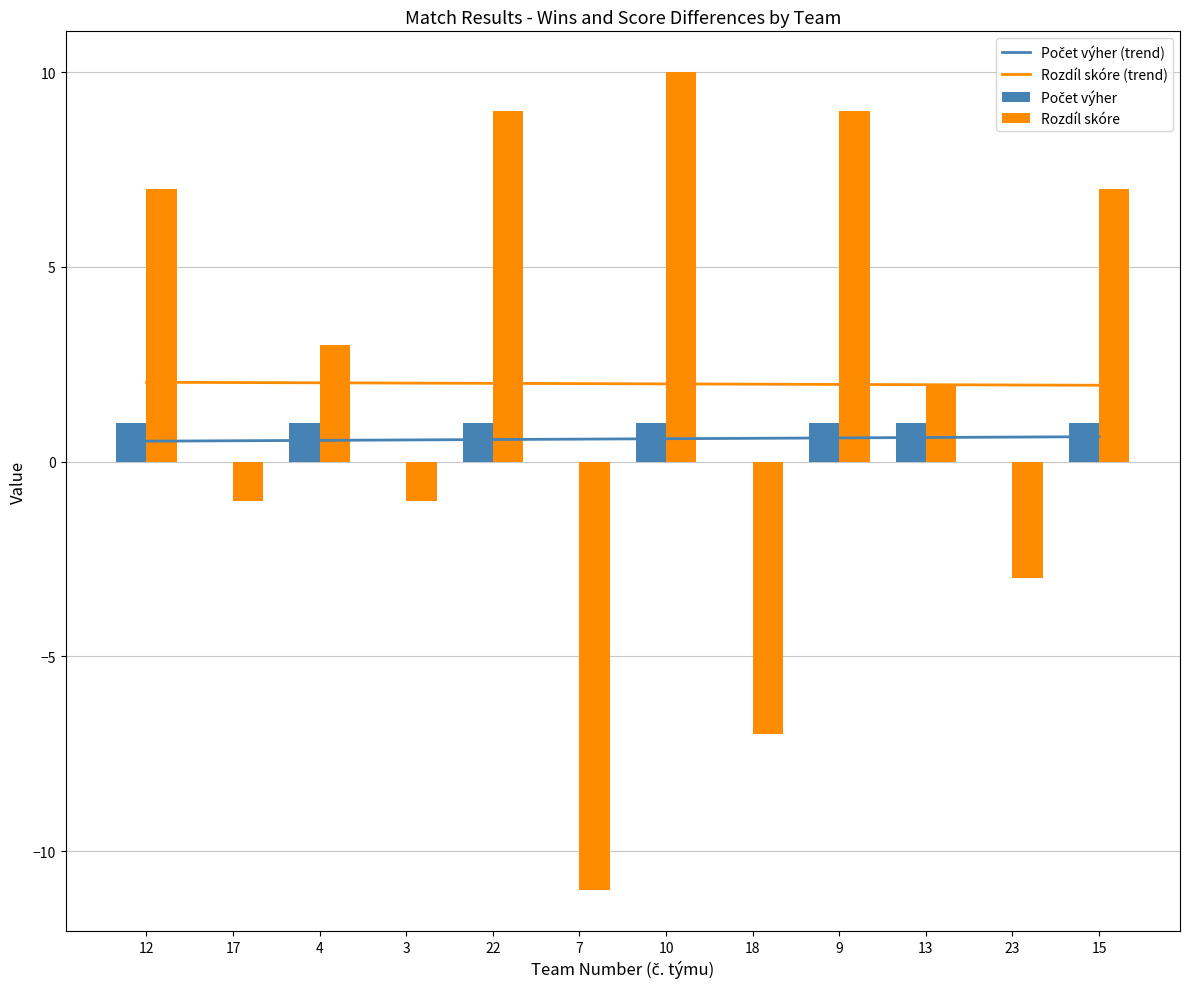

Which series has the widest spread of values?

Rozdíl skóre